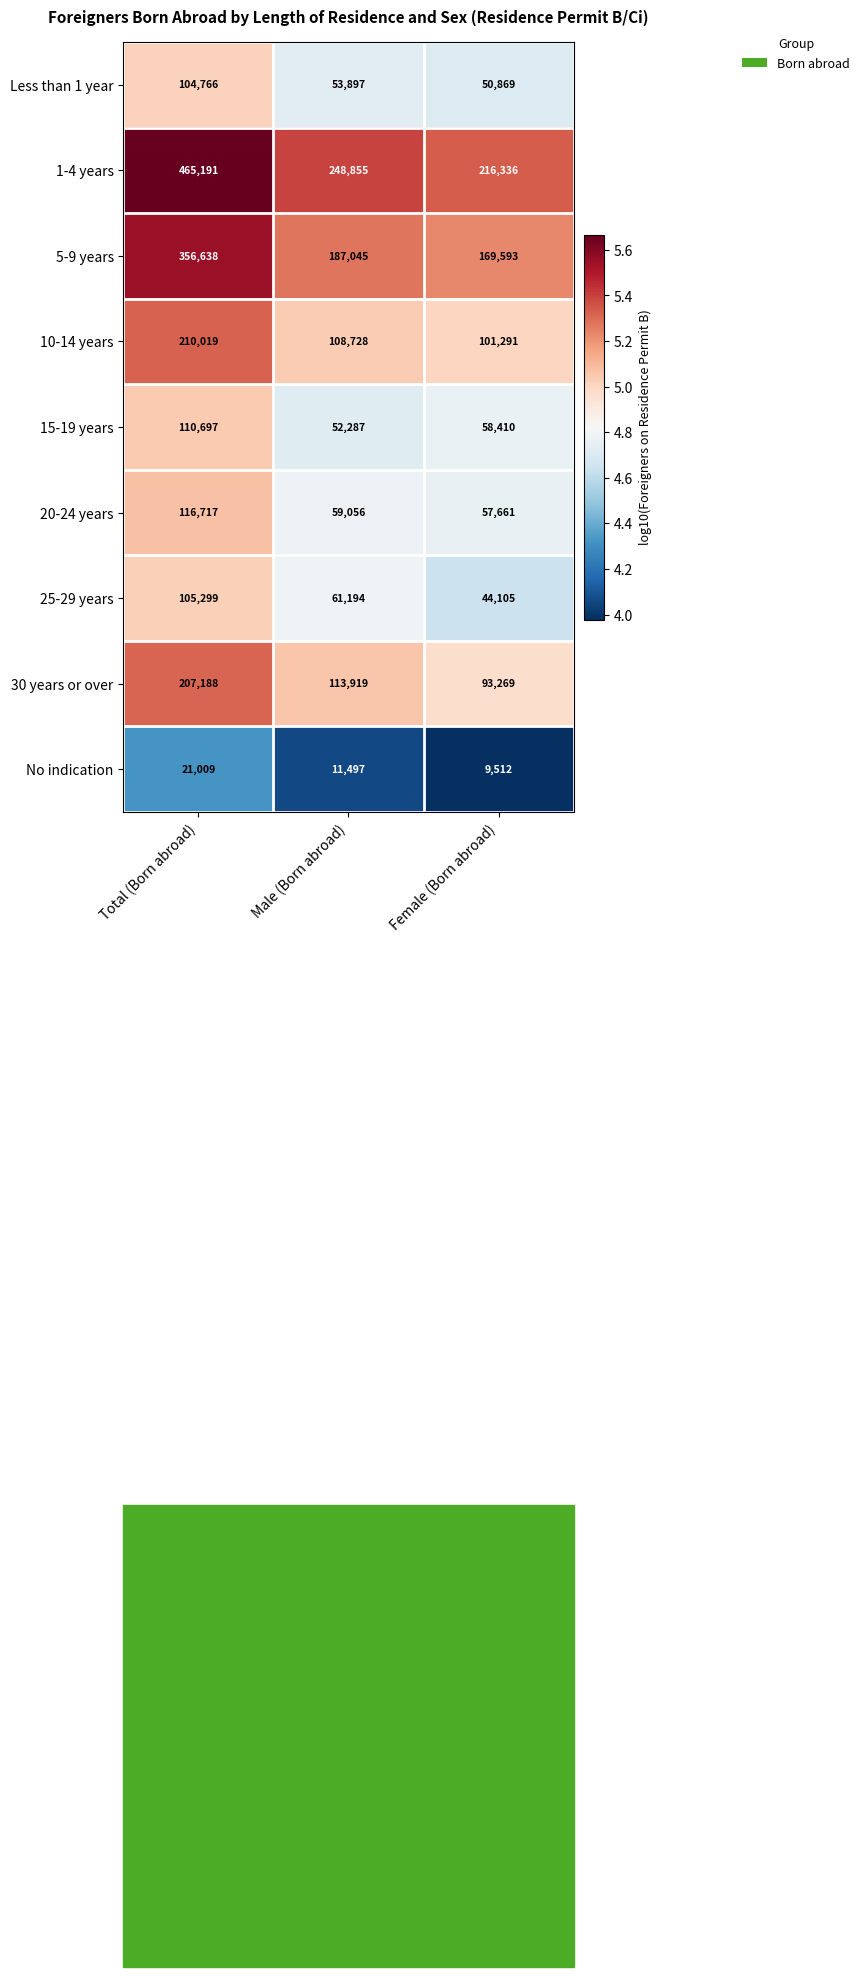

List the series in order of their peak value, lowest first.

No indication, Less than 1 year, 25-29 years, 15-19 years, 20-24 years, 30 years or over, 10-14 years, 5-9 years, 1-4 years